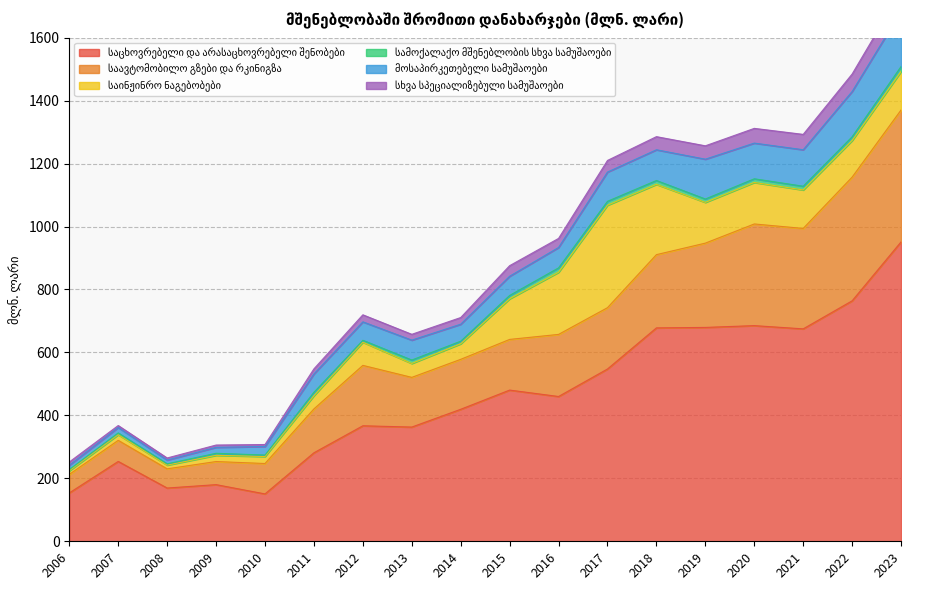

List the labels in order of საცხოვრებელი და არასაცხოვრებელი შენობები value, largest first.

2023, 2022, 2020, 2019, 2018, 2021, 2017, 2015, 2016, 2014, 2012, 2013, 2011, 2007, 2009, 2008, 2006, 2010